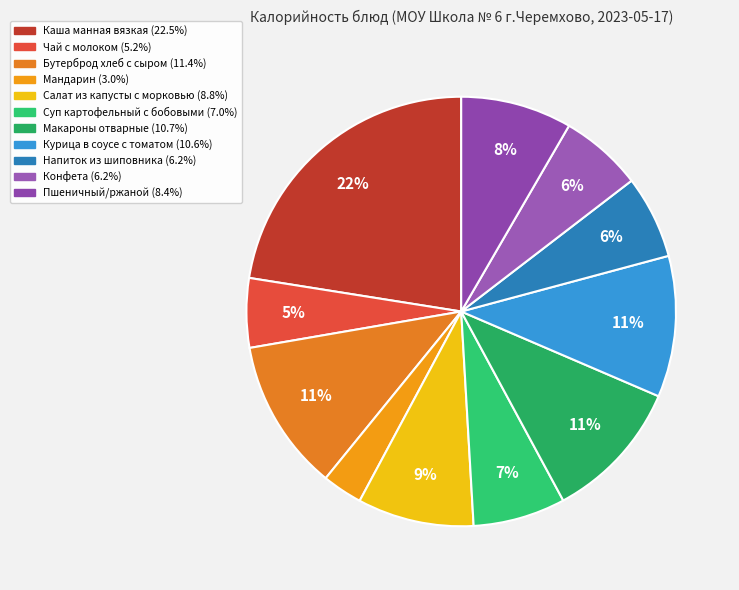

Is Курица в соусе с томатом the majority of the pie?

No